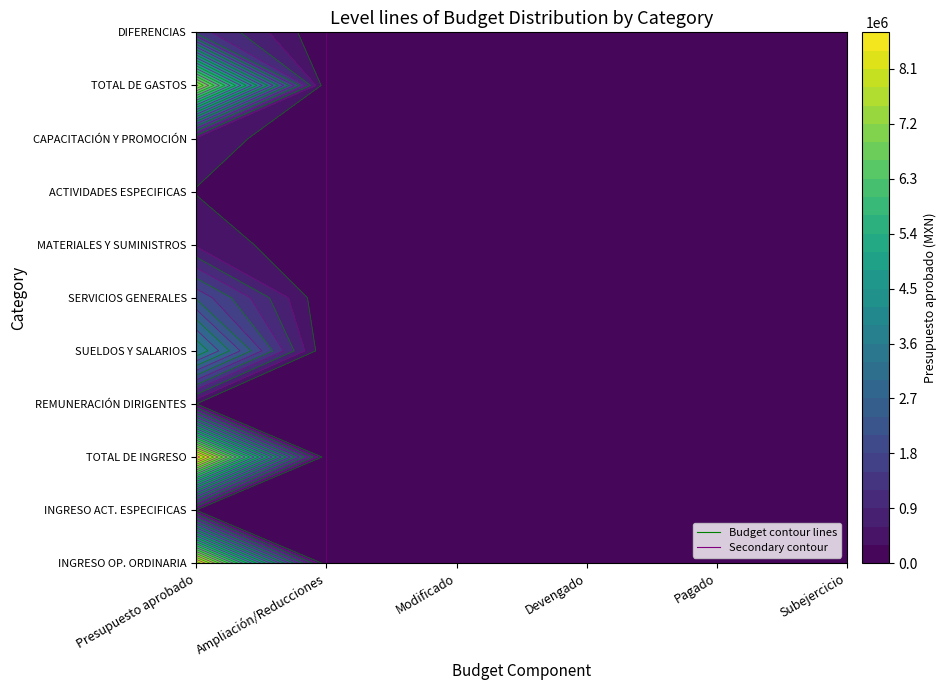

What is the change in value from INGRESO ACTIVIDADES ESPECIFICAS to DIFERENCIAS?

+1087345.8